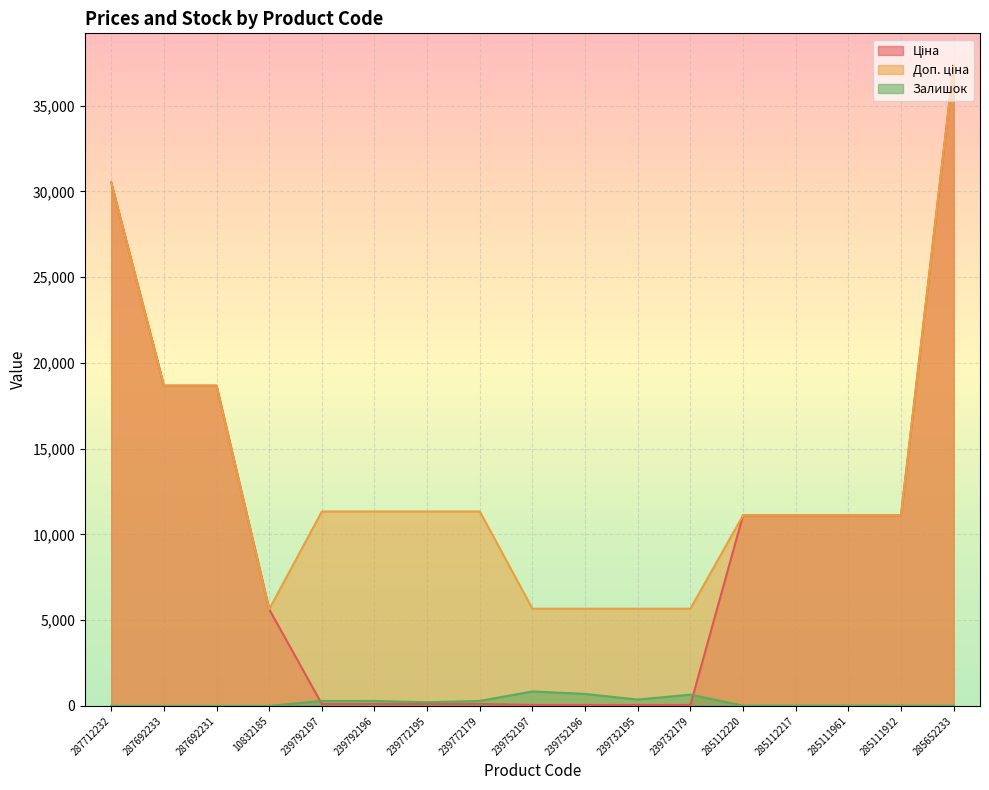

Which series has the widest spread of values?

Ціна